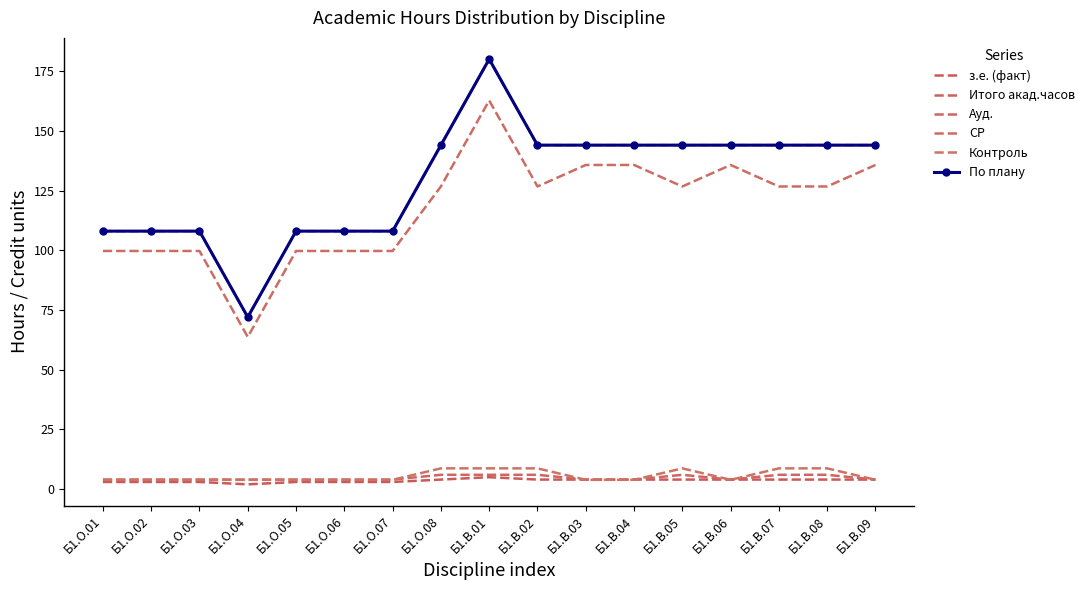

What is the difference between the maximum and minimum values in the По плану series?

108.0